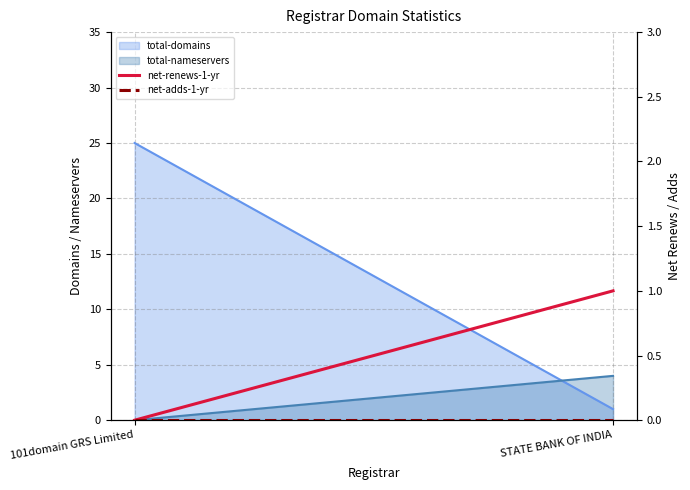

The net-renews-1-yr series shows 0 at 101domain GRS Limited. True or false?

True